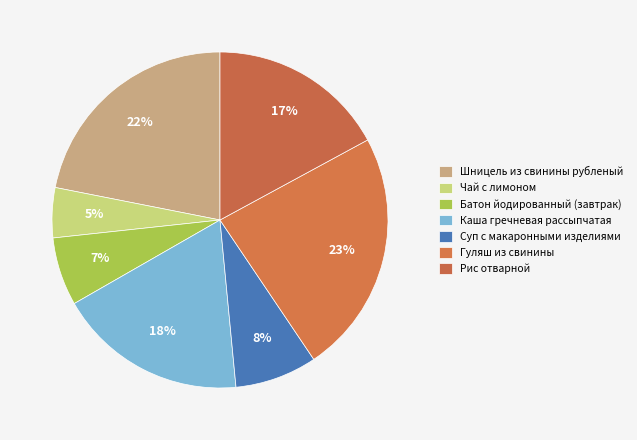

Which slice is the smallest?

Чай с лимоном